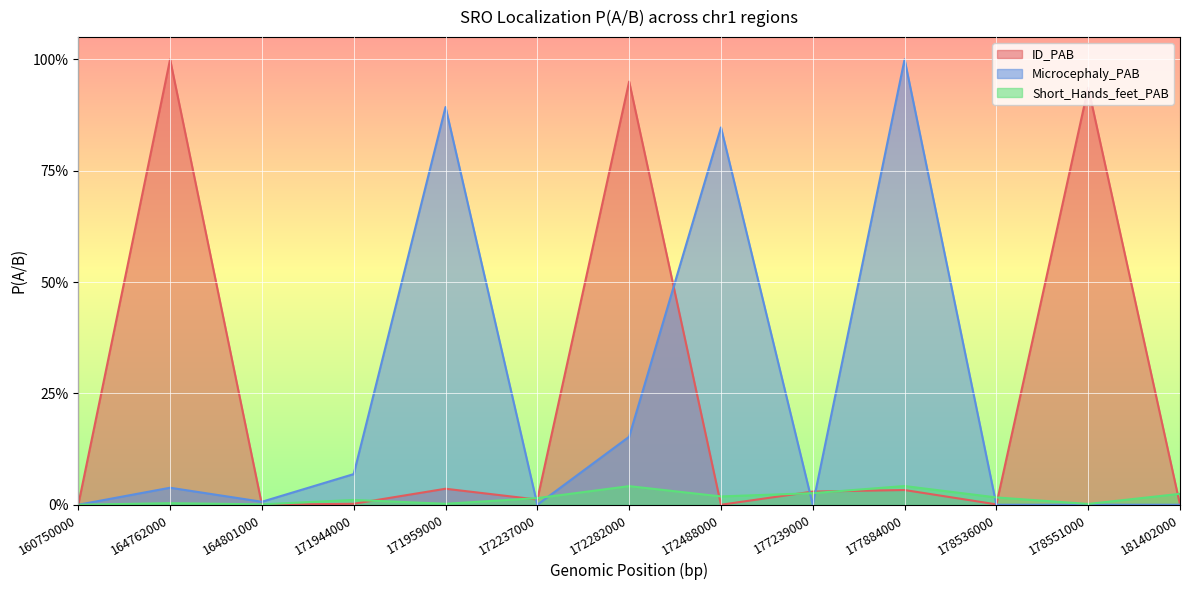

How many interior local peaks does the ID_PAB series have?

5